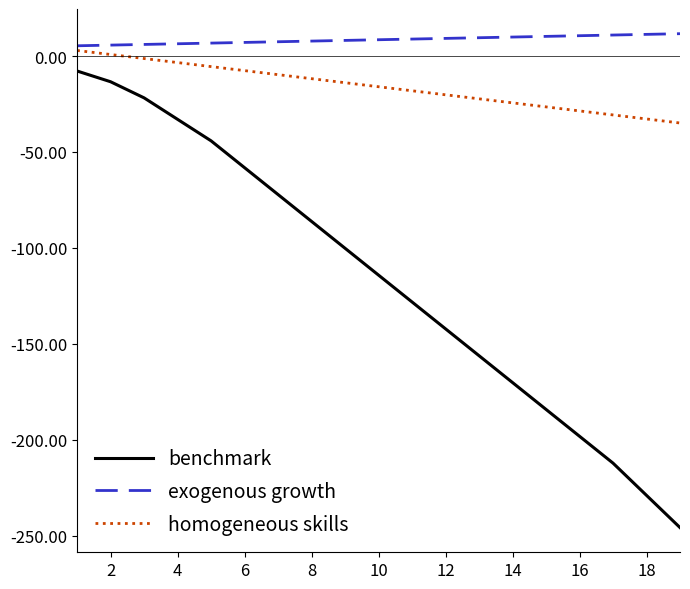

Rank the series by their average value, from lowest to highest.

benchmark, homogeneous skills, exogenous growth